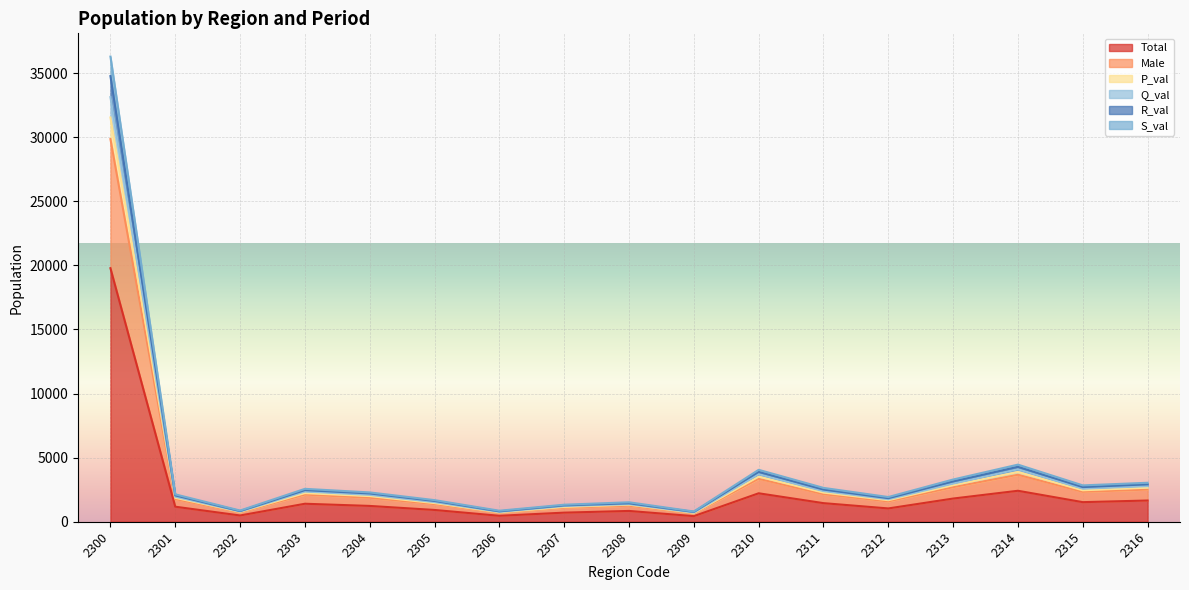

Read the Total value at 2309, to the nearest 100.

400